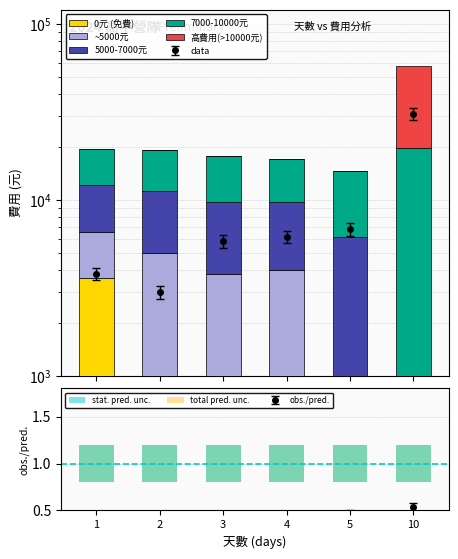

At 3, list the series in order from smallest to largest.

0元 (免費), 高費用(>10000元), ~5000元, 5000-7000元, 7000-10000元